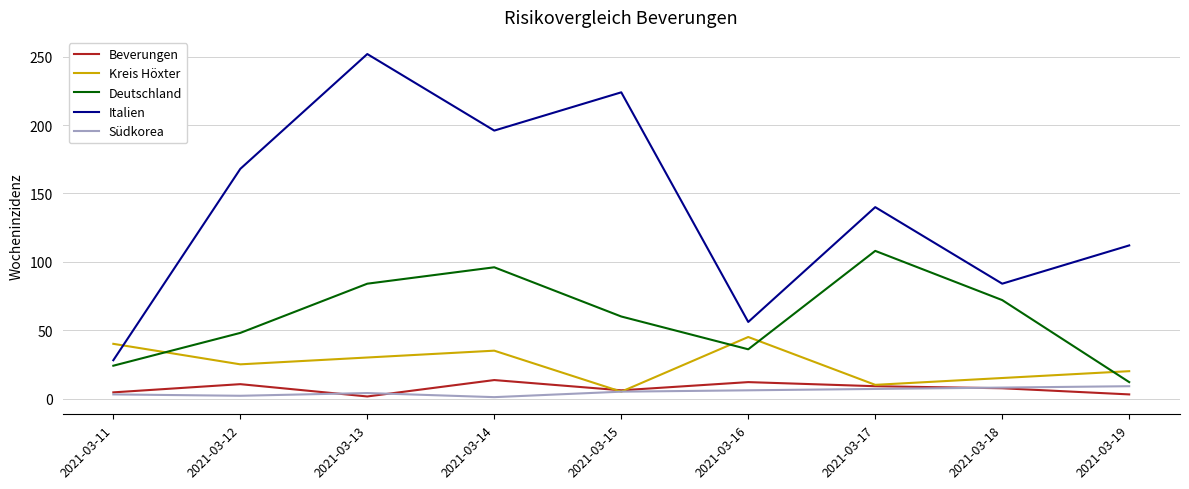

The Deutschland series shows 72.0 at 2021-03-18. True or false?

True